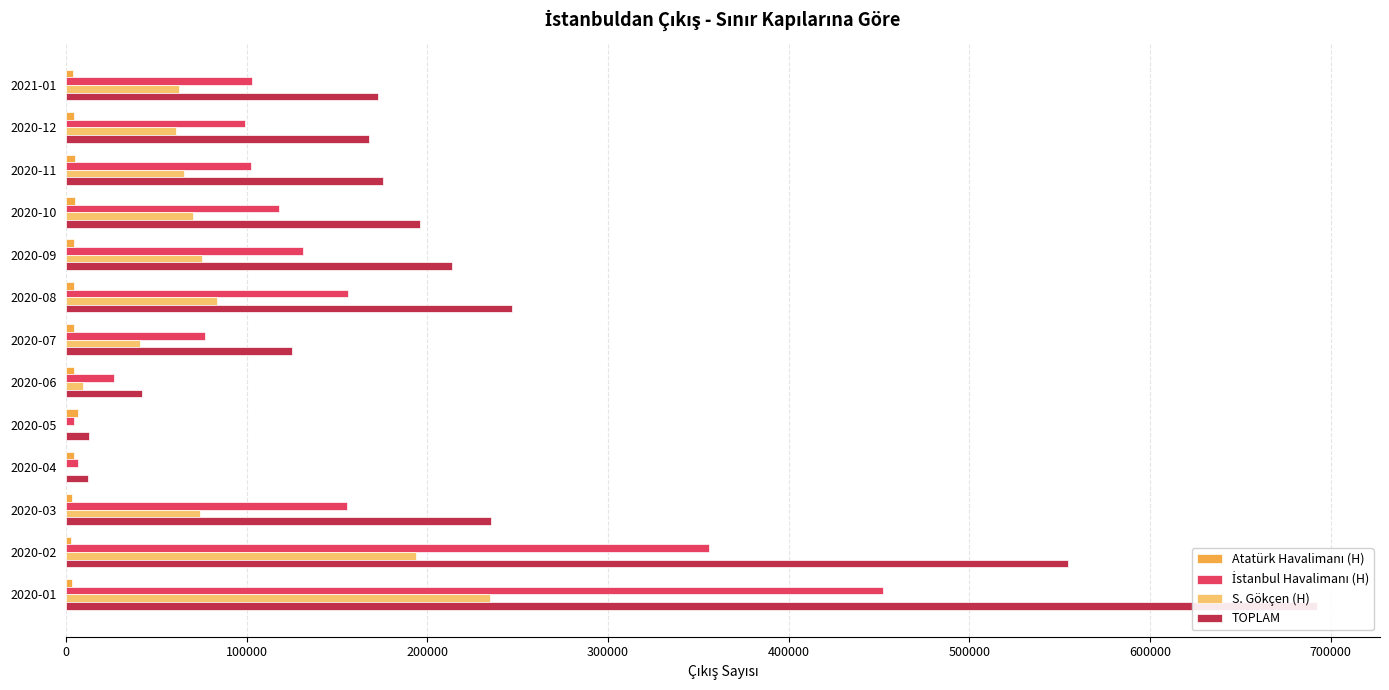

What is the total value across all series at 2021-01?

341827